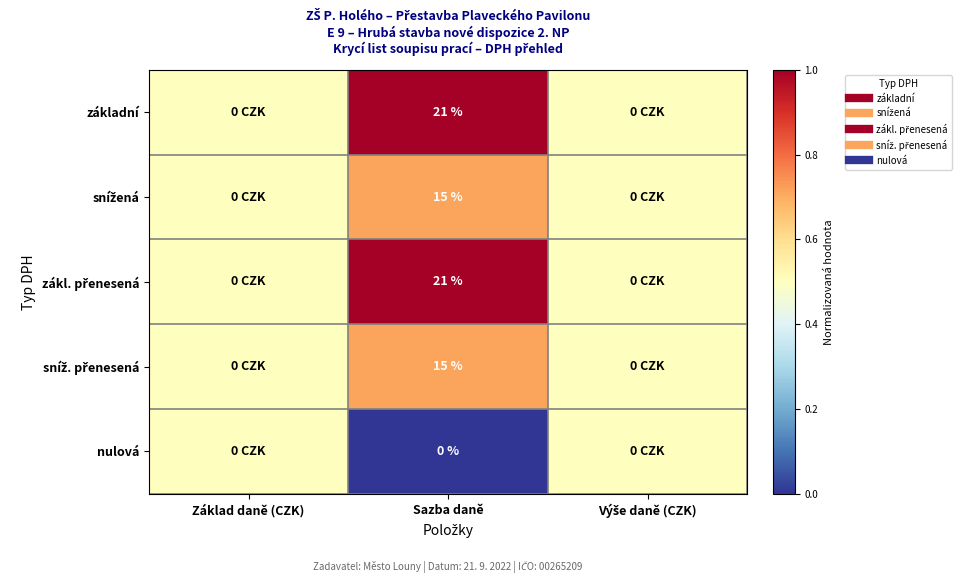

List the labels in order of základní value, smallest first.

Základ daně (CZK), Výše daně (CZK), Sazba daně